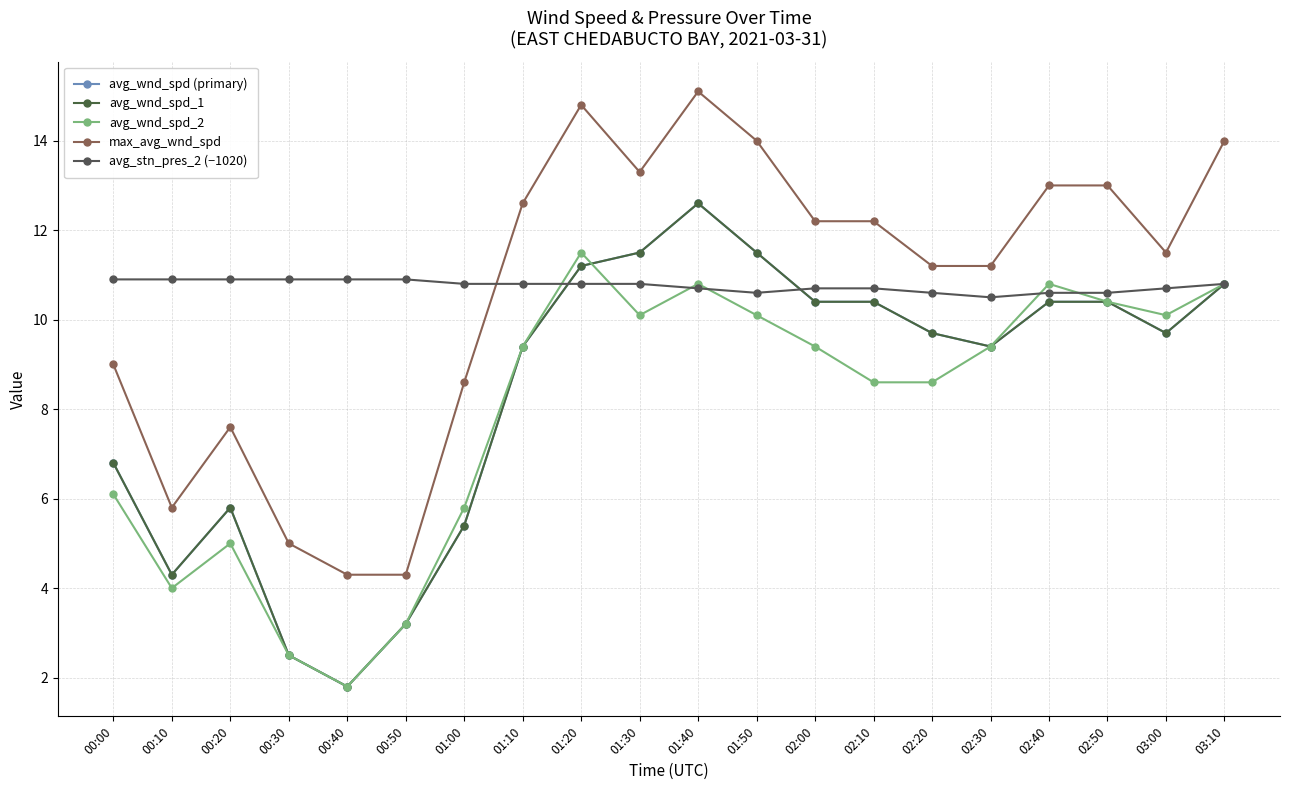

What is the approximate value of max_avg_wnd_spd at 01:50?

14.0